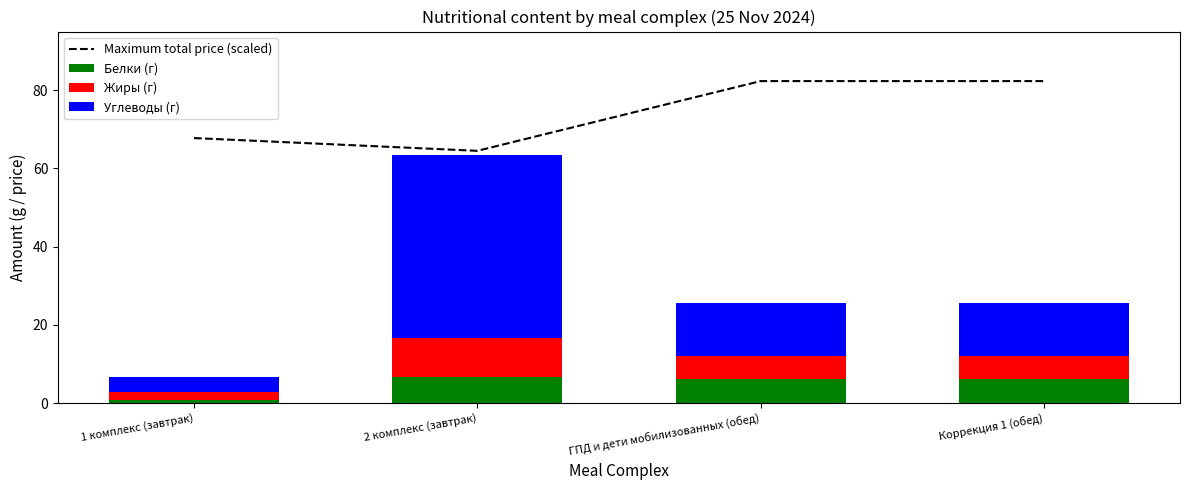

True or false: Maximum total price (scaled) has a value of 64.5 at 2 комплекс (завтрак).

True